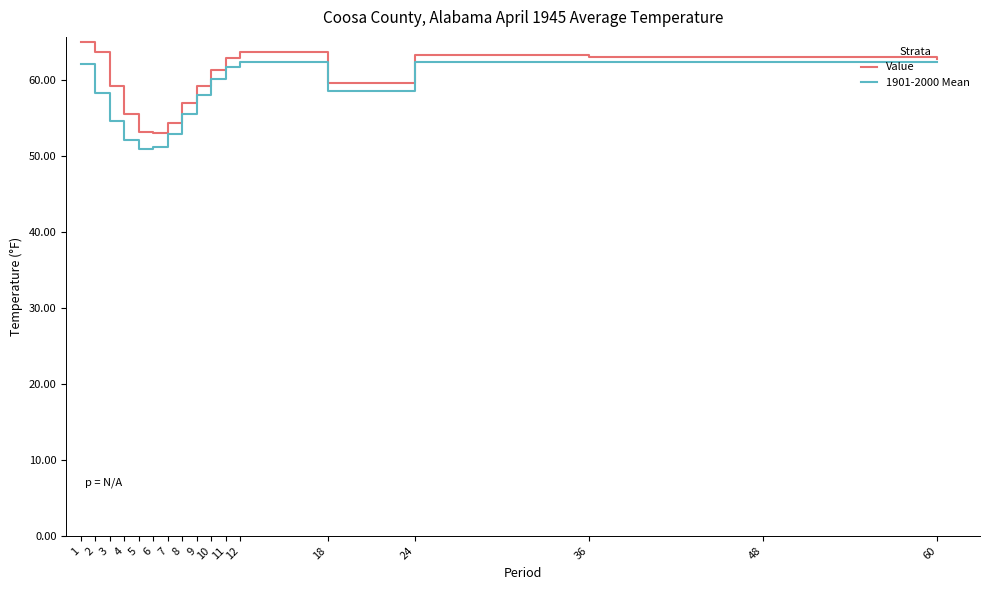

What is the spread (max minus min) of values at 6?

1.9